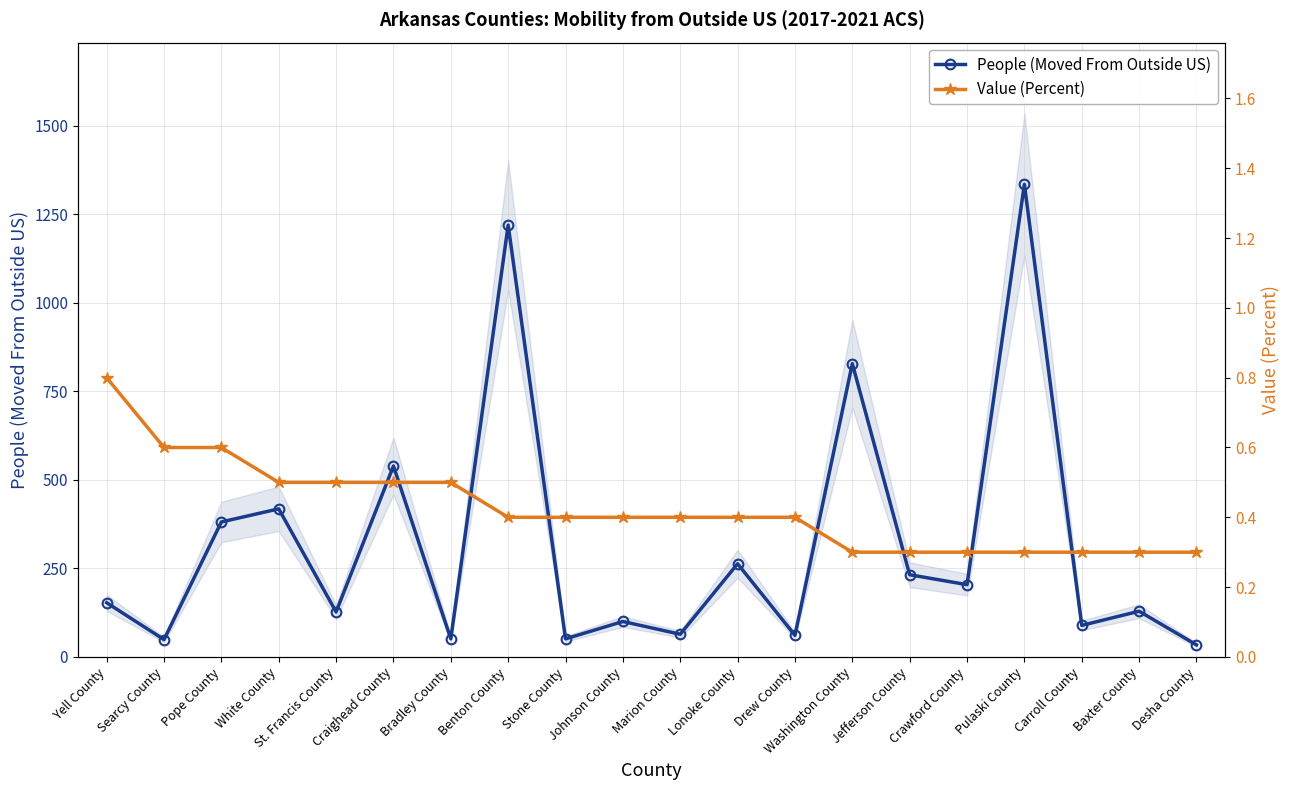

Read the Value (Percent) value at Craighead County.

0.5